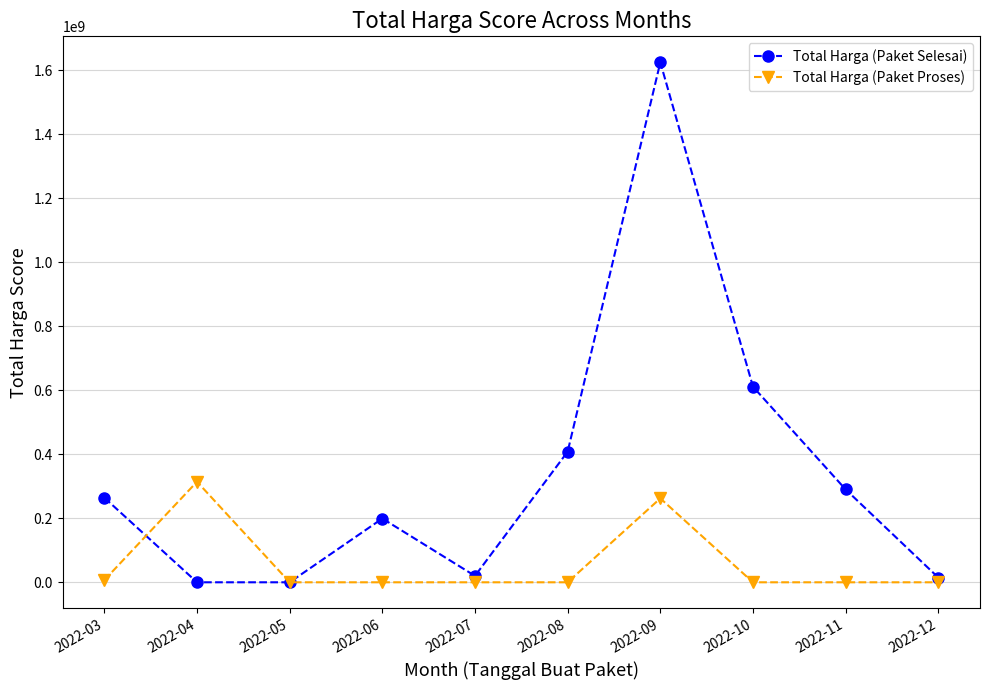

Is it true that Total Harga (Paket Proses) equals 146034287 at 2022-05?

False